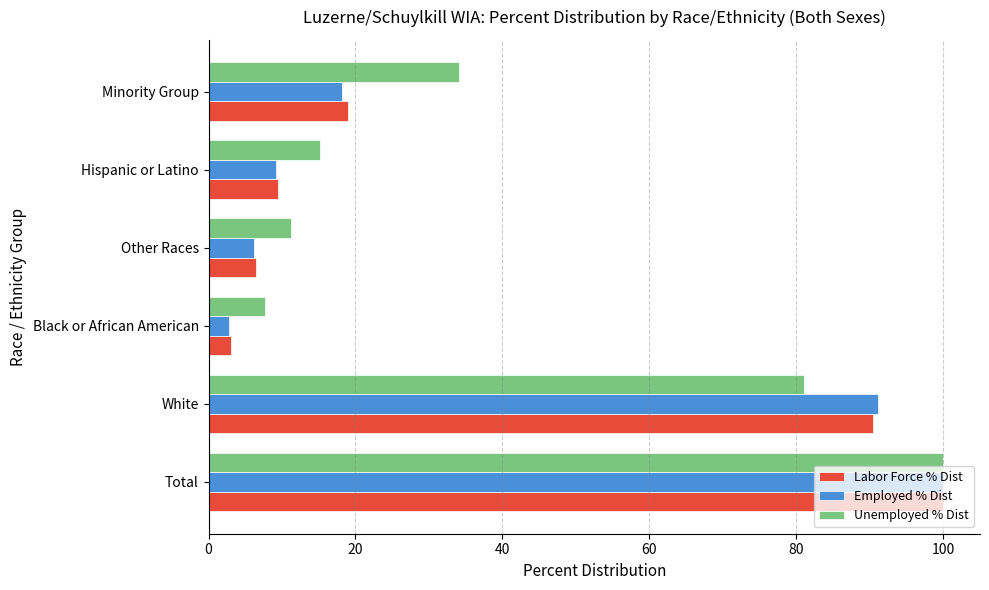

At how many categories does at least one series exceed 94?

1